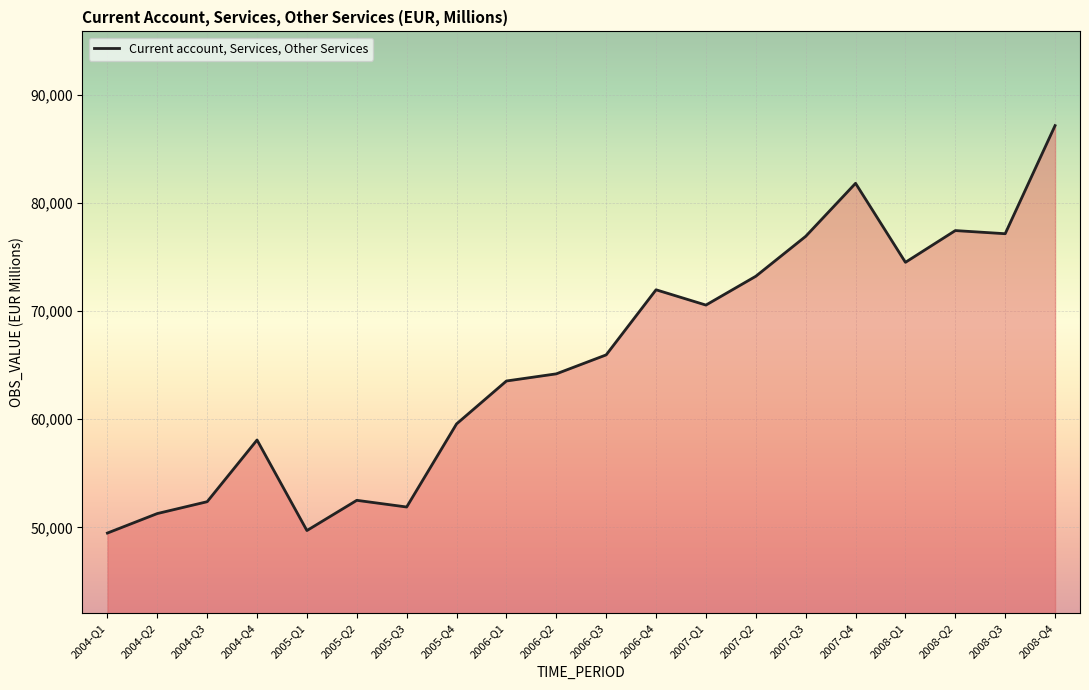

True or false: the data shows 96443.0 at 2006-Q3.

False